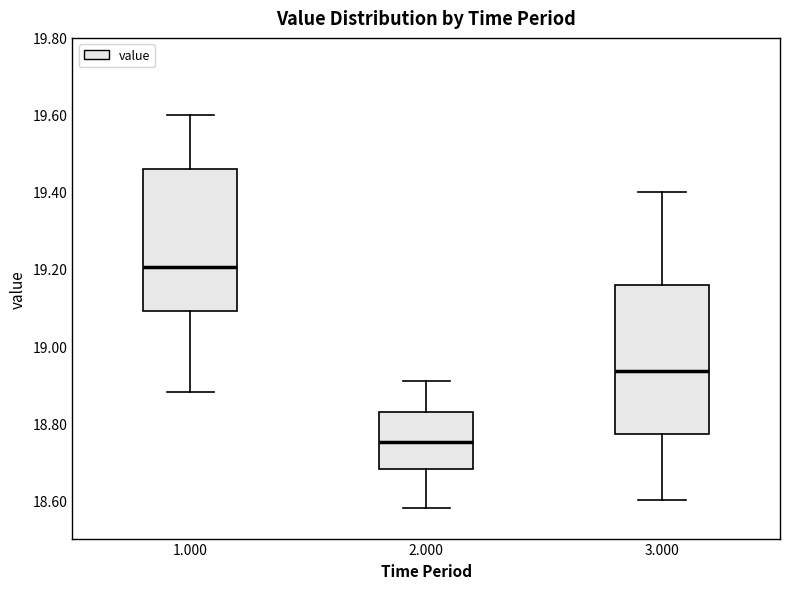

Reading left to right, read every box against the y-axis: the position of its median line, the range the box covers, and the ends of its whiskers. The values are not printed on the chart, so give them approximately, as read against the axis.

1.000: median 19.20, box 19.10 to 19.46, whiskers 18.88 to 19.60
2.000: median 18.76, box 18.68 to 18.82, whiskers 18.58 to 18.92
3.000: median 18.94, box 18.78 to 19.16, whiskers 18.60 to 19.40